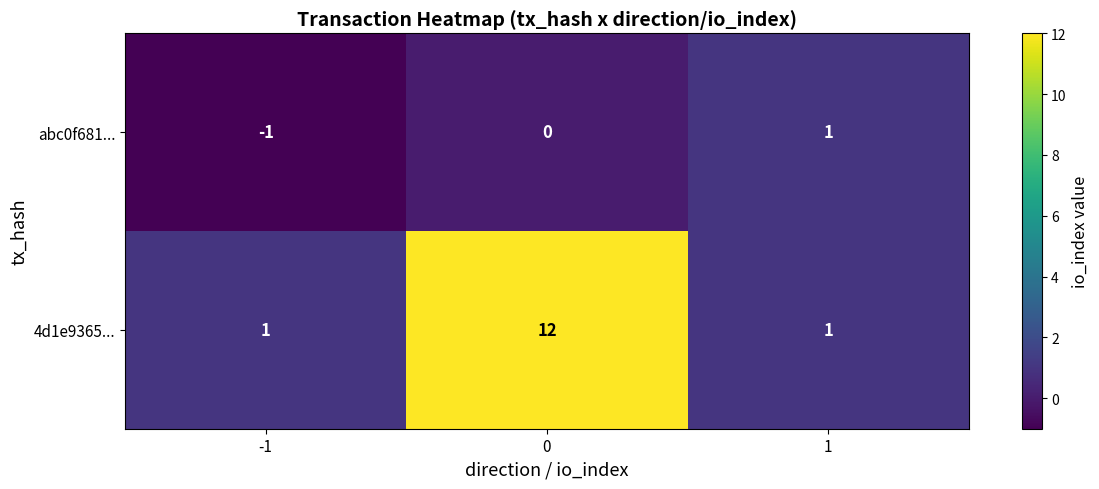

List the series in order of their overall mean, highest first.

4d1e9365..., abc0f681...